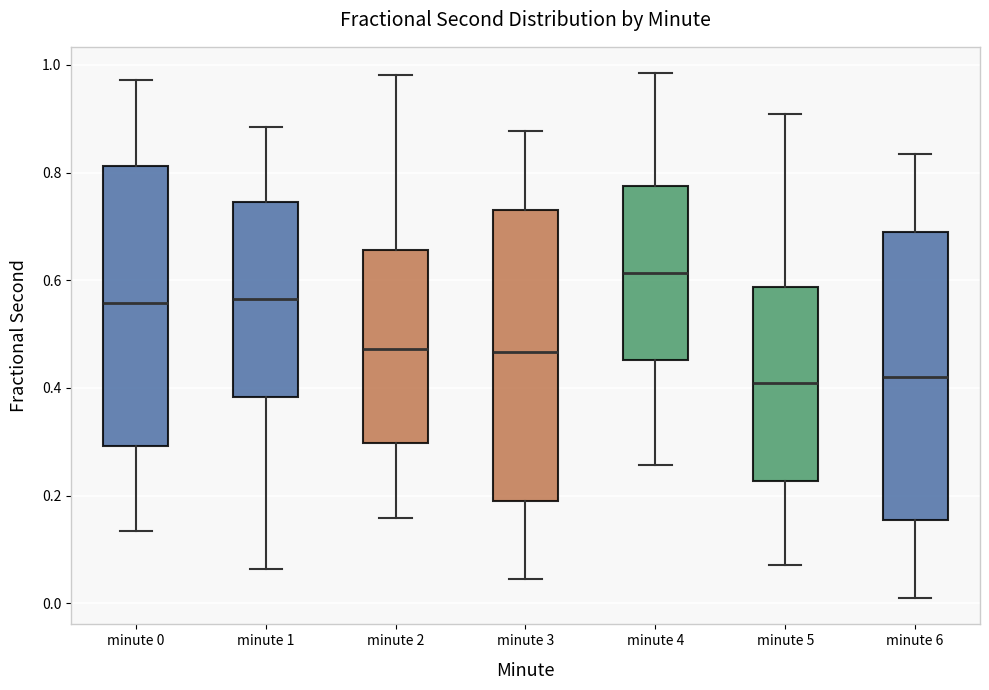

Reading left to right, transcribe this box plot: for each box, give where its median line is, the range the box spans, and where its two whiskers end, as read against the y-axis. The values are not printed on the chart, so give them approximately, as read against the axis.

minute 0: median 0.56, box 0.30 to 0.82, whiskers 0.14 to 0.98
minute 1: median 0.56, box 0.38 to 0.74, whiskers 0.06 to 0.88
minute 2: median 0.48, box 0.30 to 0.66, whiskers 0.16 to 0.98
minute 3: median 0.46, box 0.20 to 0.74, whiskers 0.04 to 0.88
minute 4: median 0.62, box 0.46 to 0.78, whiskers 0.26 to 0.98
minute 5: median 0.40, box 0.22 to 0.58, whiskers 0.08 to 0.90
minute 6: median 0.42, box 0.16 to 0.70, whiskers 0.00 to 0.84